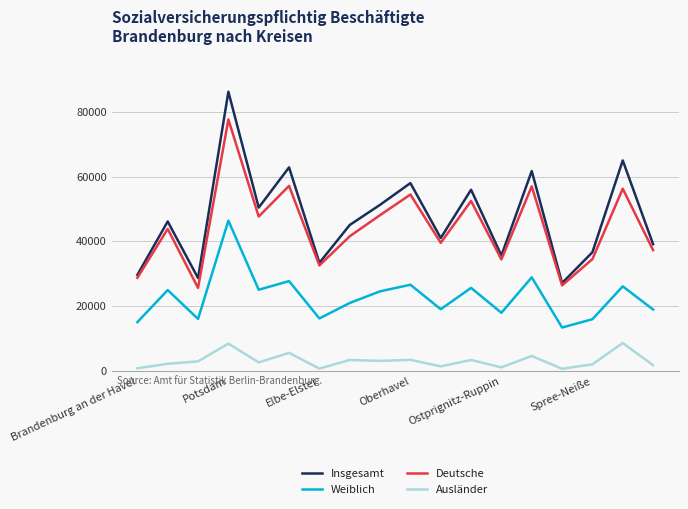

In Insgesamt, how many points are higher than both neighbors (excluding endpoints)?

7